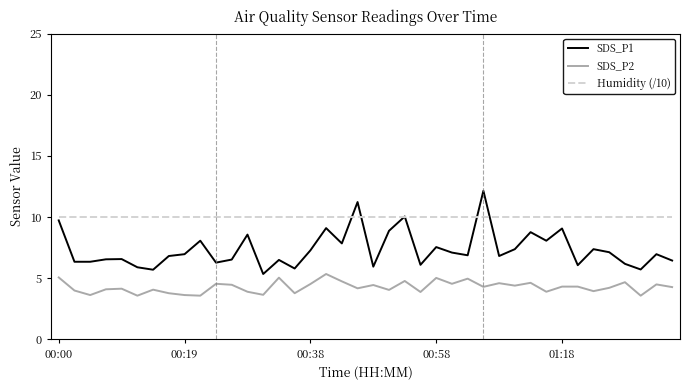

List the series in order of their peak value, lowest first.

SDS_P2, Humidity (/10), SDS_P1